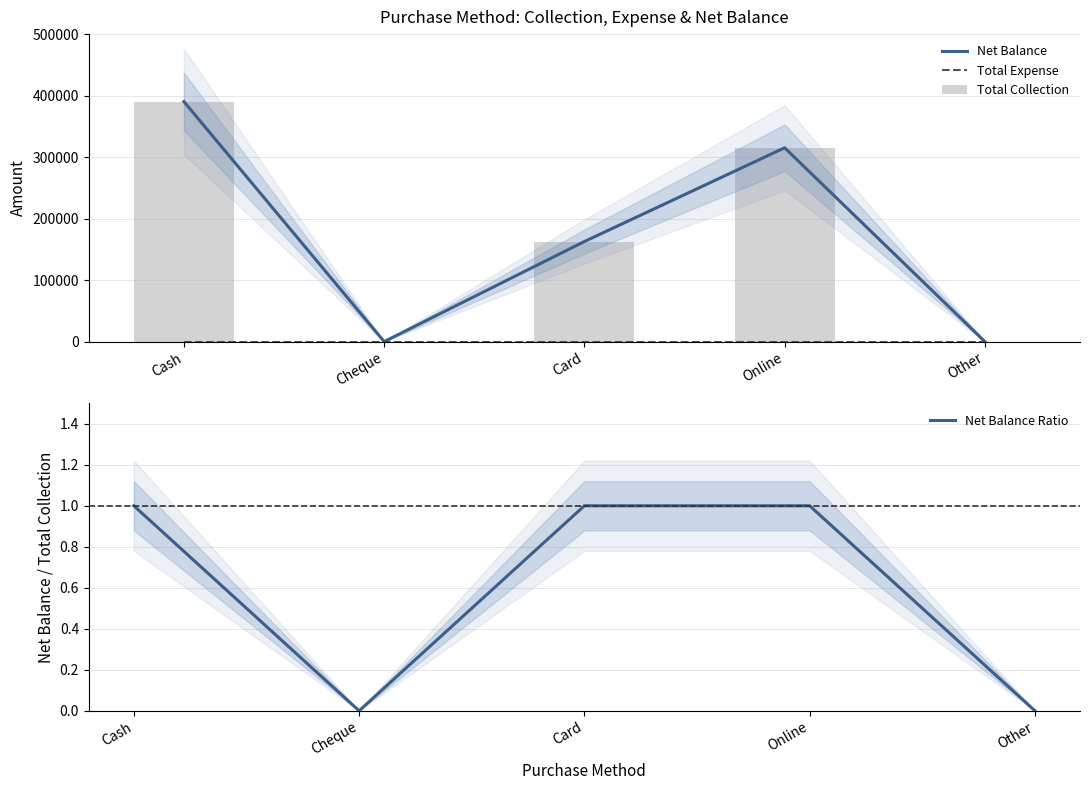

At which label does Total Expense reach its minimum?

Cash